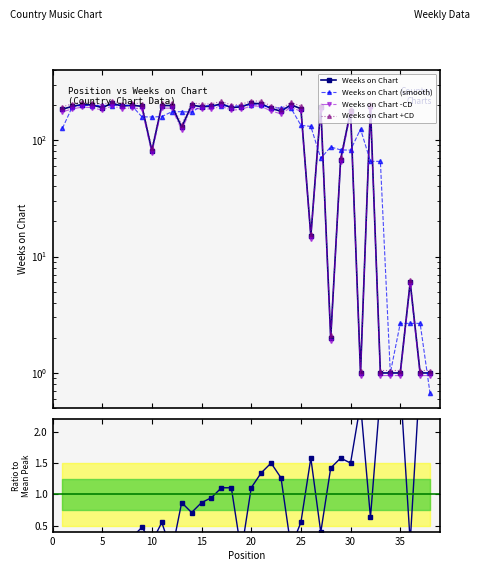

At which category is the sum across all series the highest?

20